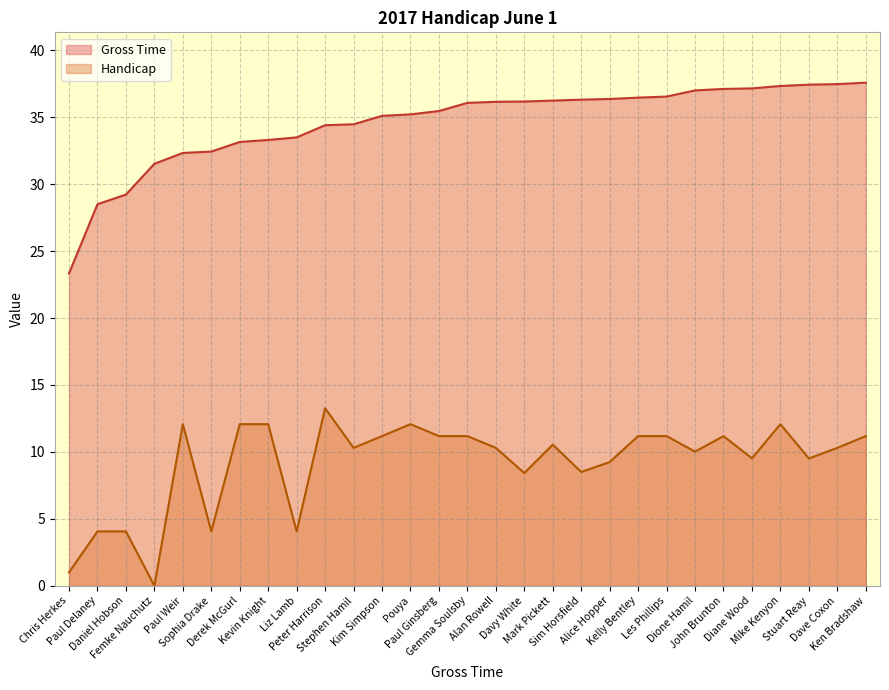

How many data points in Handicap are less than 10?

11